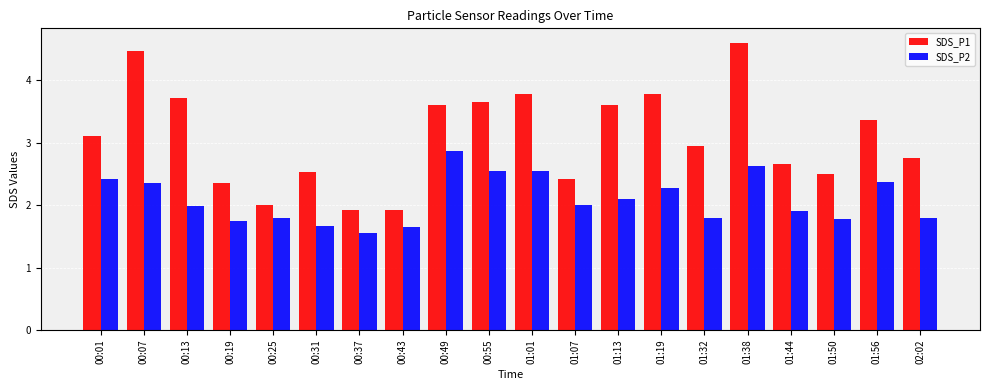

What is the average value of the SDS_P1 series?

3.1